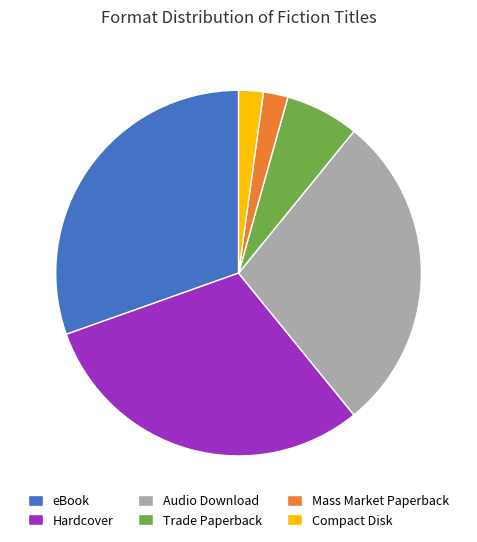

Do Hardcover and Mass Market Paperback together represent more than half of the pie?

No